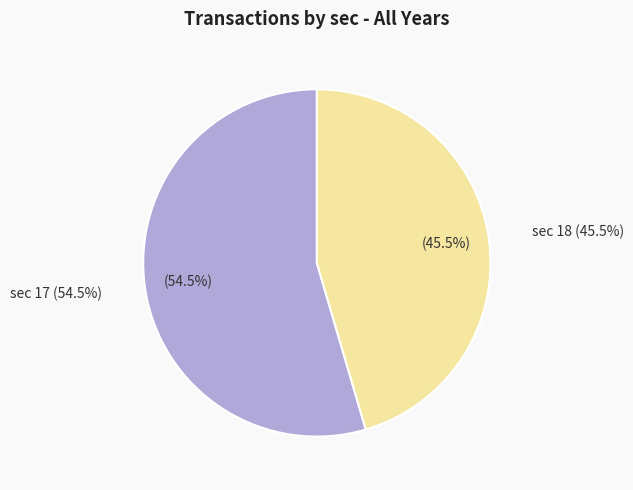

To the nearest percent, what is the difference between the 18 and 17 slice percentages?

9%